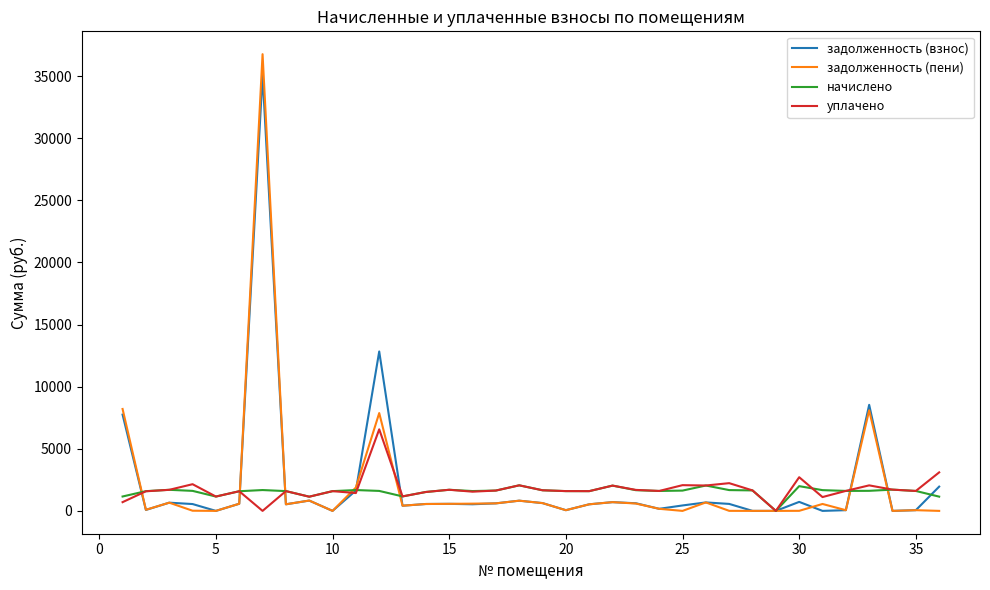

What is the maximum value for уплачено?

6564.4